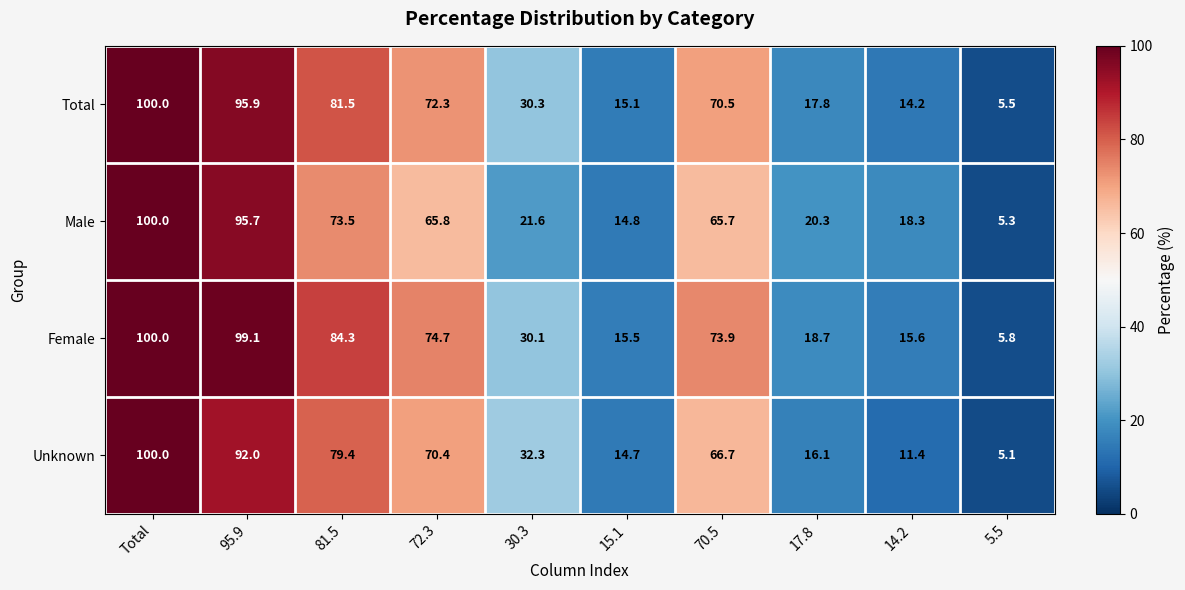

What is the sum of all Unknown values?

488.1